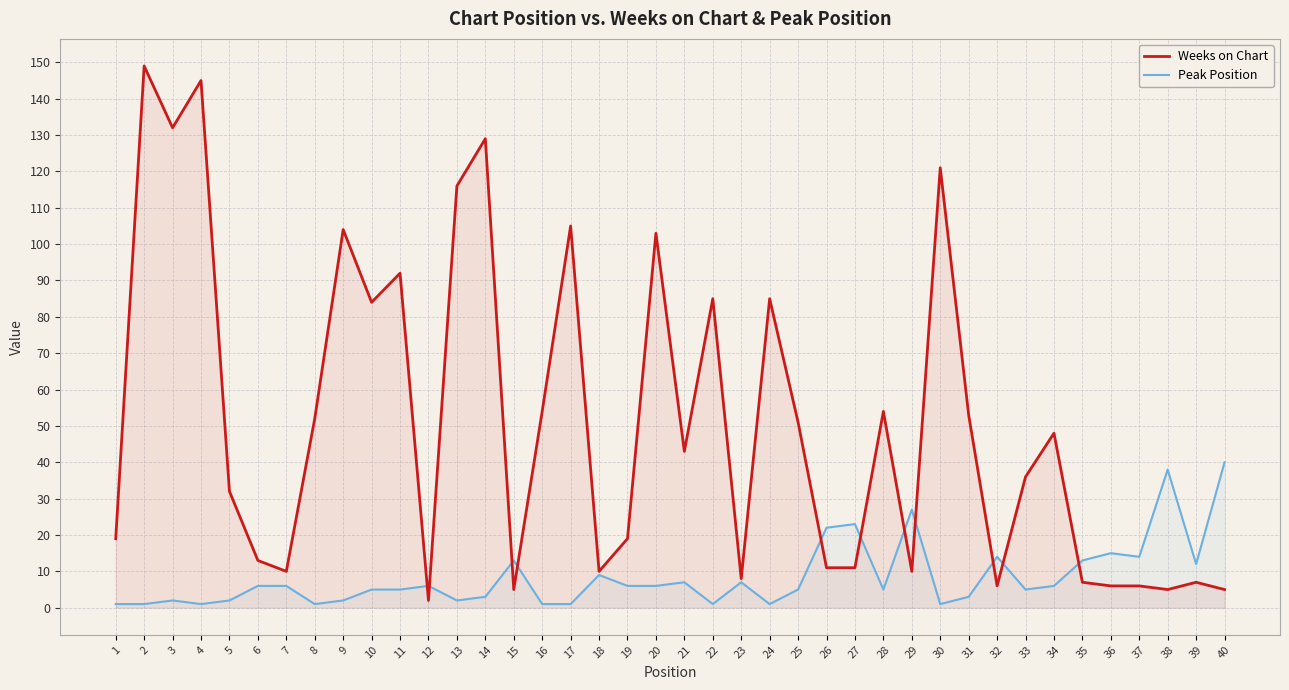

What is the difference between the maximum and minimum values in the Peak Position series?

39